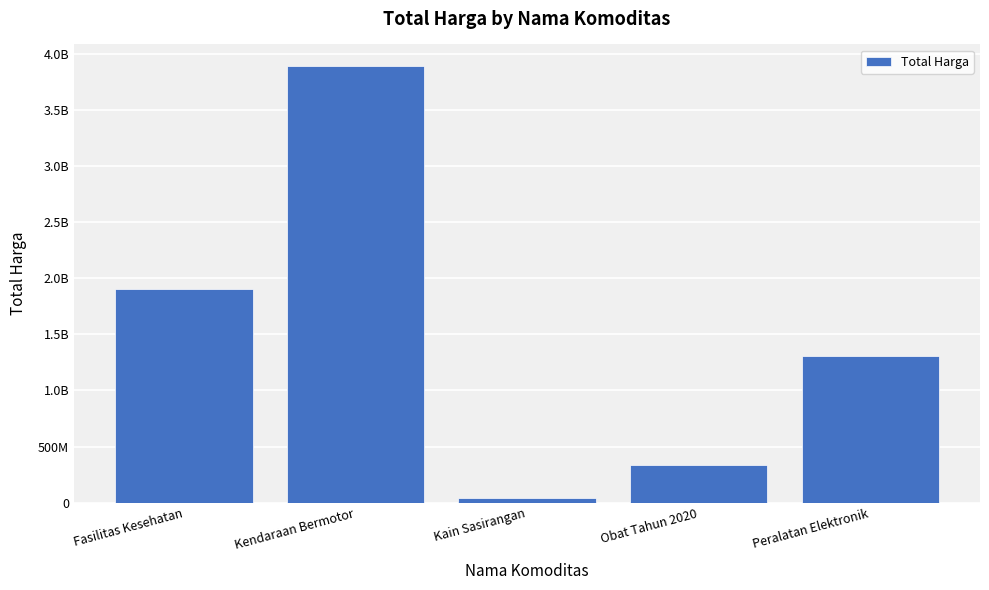

At which category does the chart reach its minimum across all series?

Kain Sasirangan